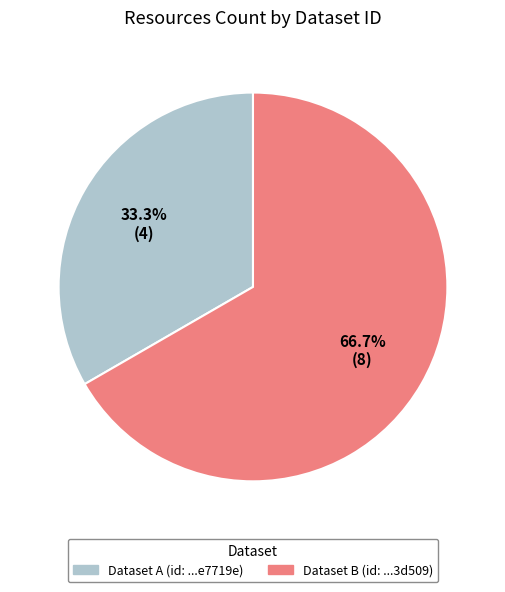

Is there a majority slice in this chart?

Yes